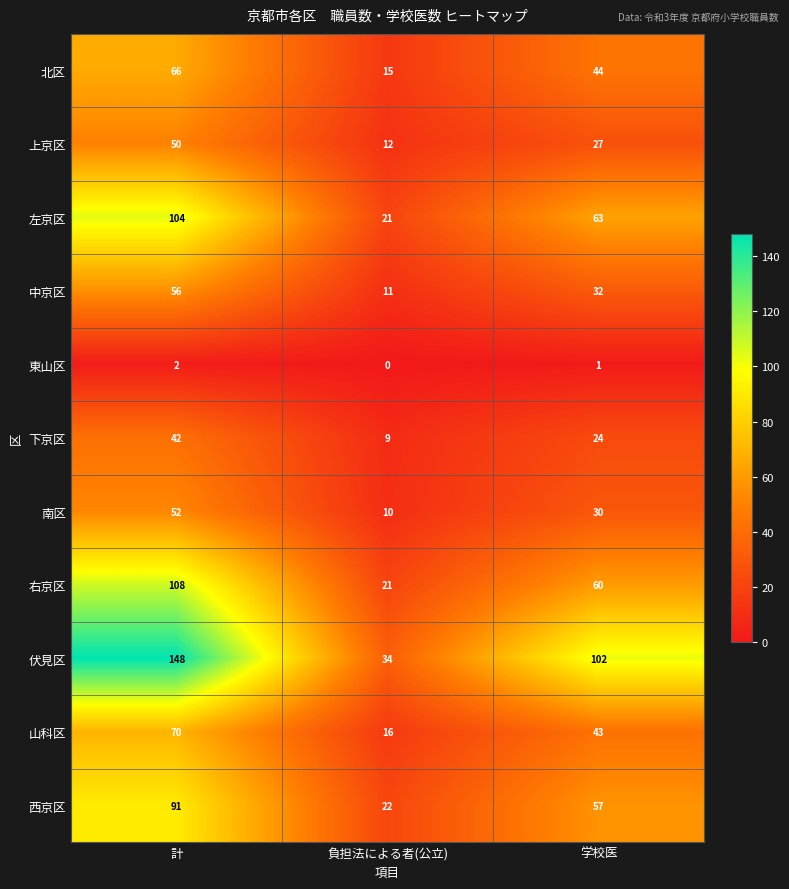

How many 西京区 values are between 22 and 91?

3